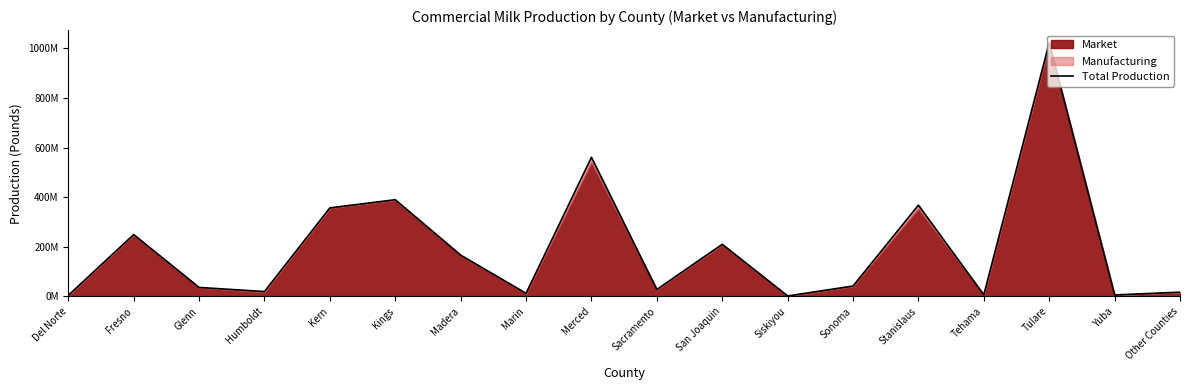

What is the difference between the maximum and second lowest values?

1019214064